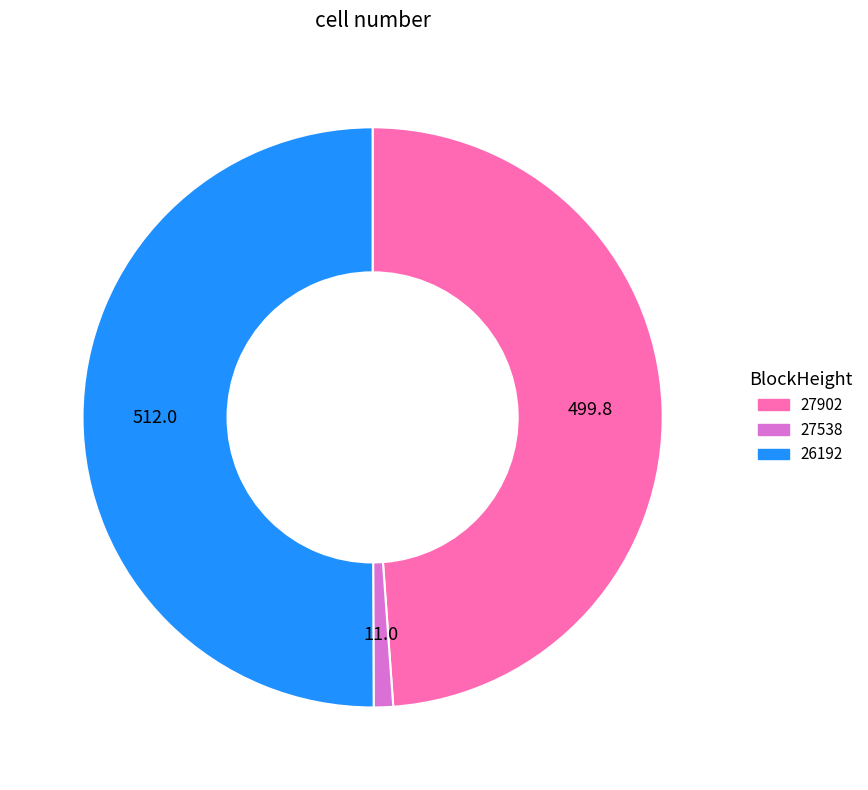

Is it true that 27902 is 42% of the pie?

False